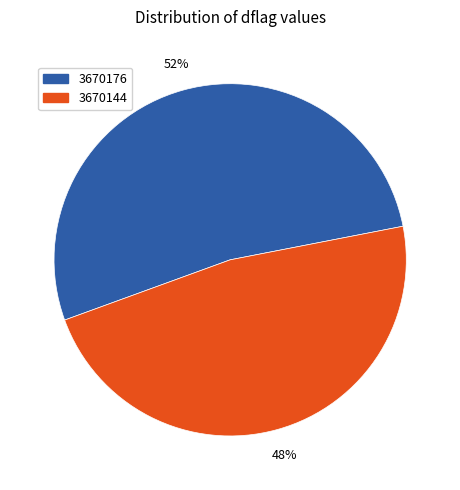

Count the number of slices in the pie.

2